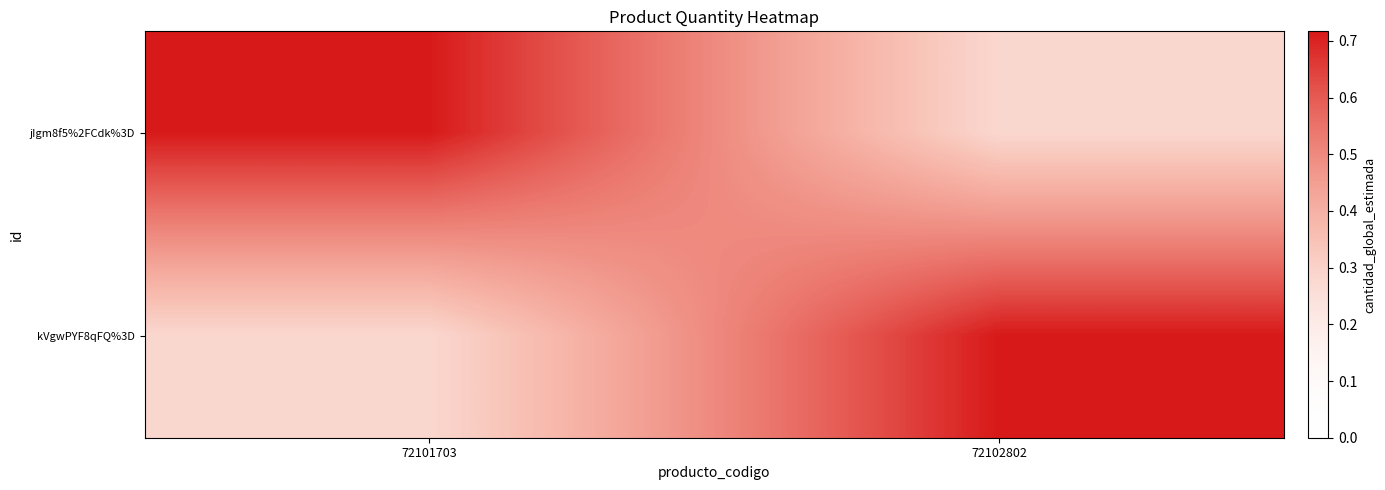

What is the difference between the highest and lowest values at 72102802?

0.4